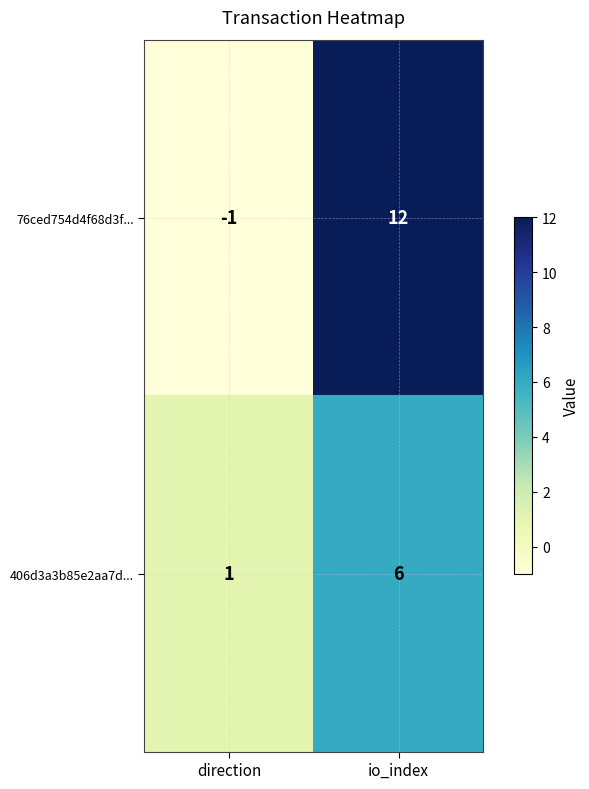

The 76ced754d4f68d3f... series shows -1 at direction. True or false?

True